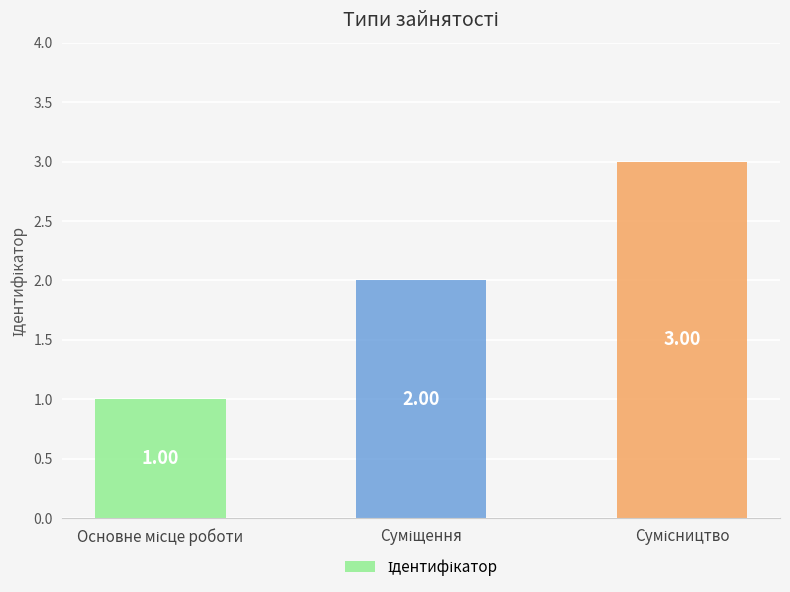

What is the sum of all values?

6